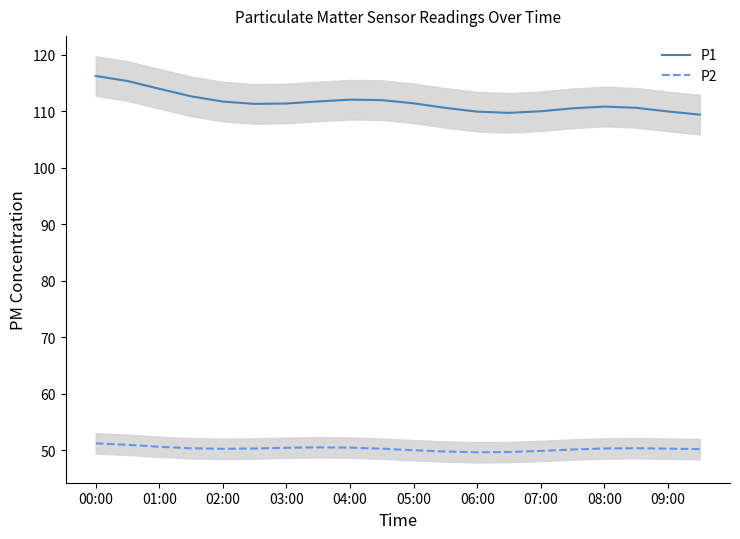

What is the sum of all P1 values?

2232.0